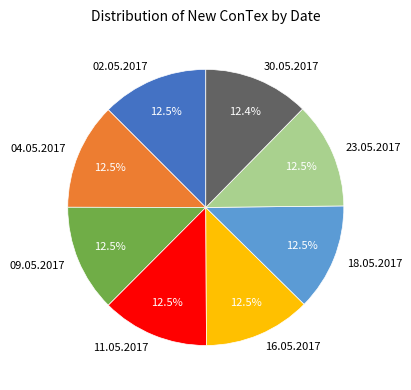

What is the ratio of the value at 11.05.2017 to the value at 04.05.2017?

1.0